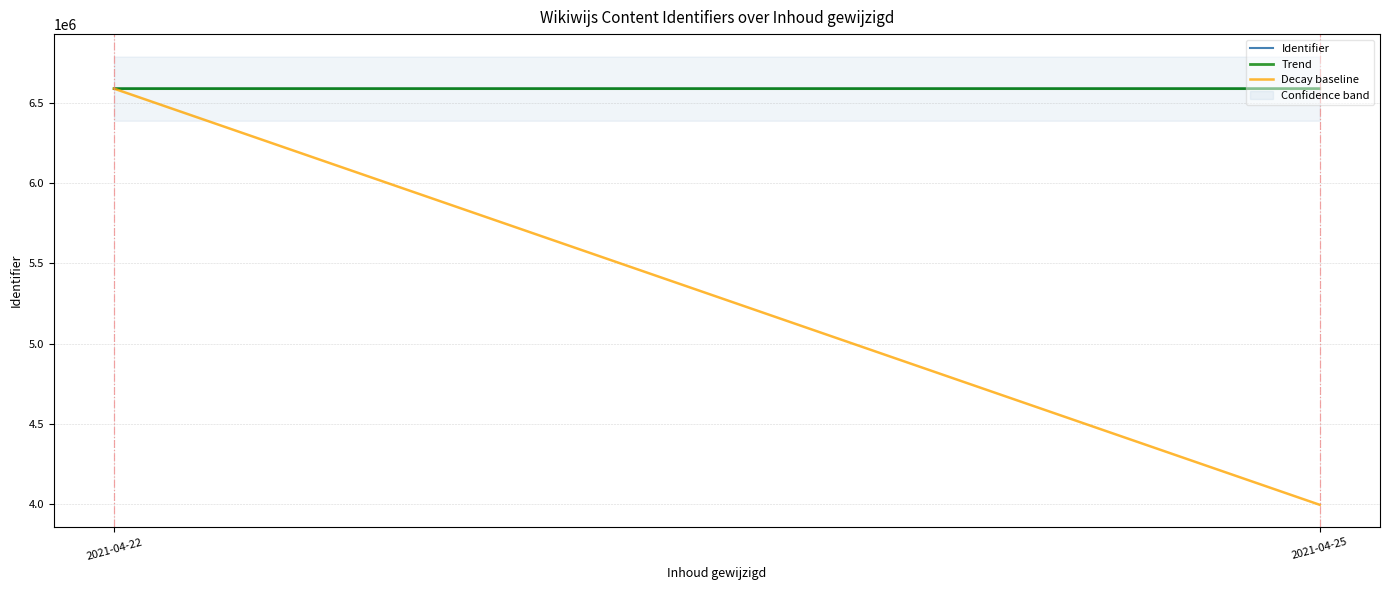

List the series in order of their peak value, lowest first.

Decay baseline, Identifier, Trend